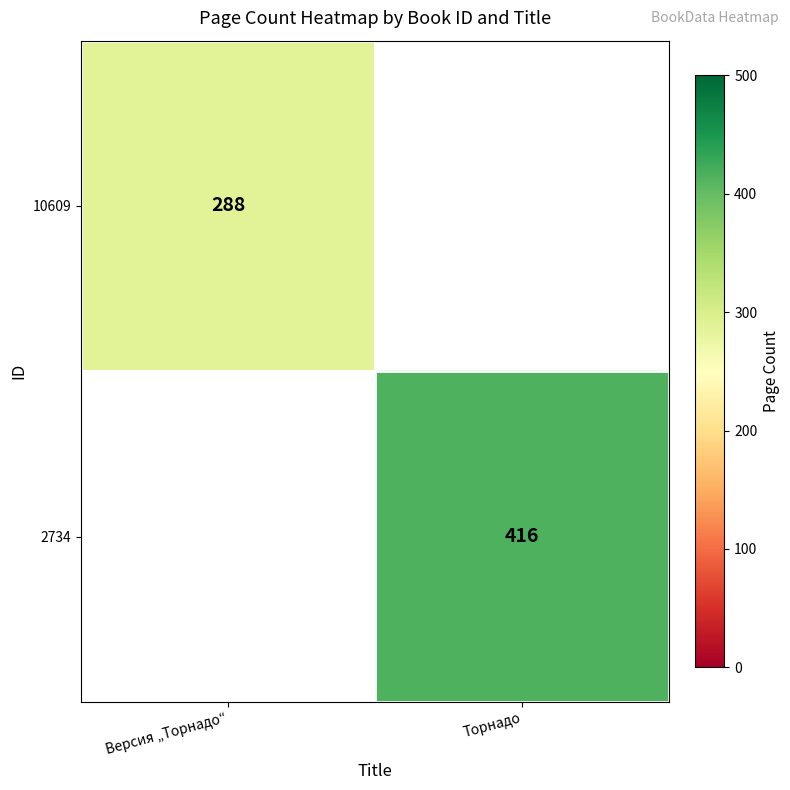

How many series are shown in this chart?

2